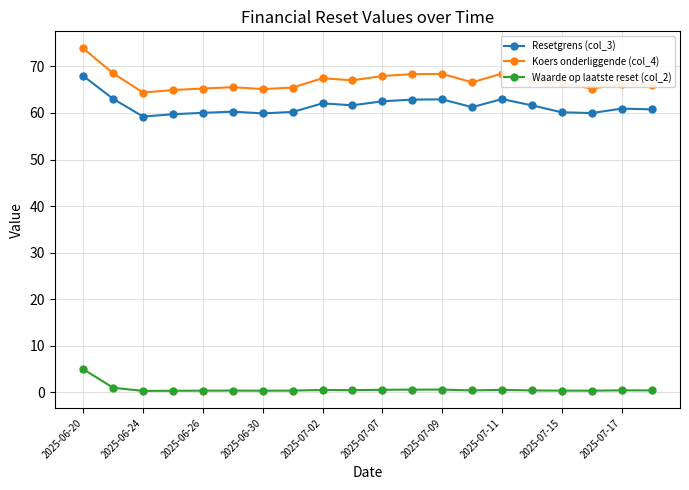

Which series has the widest spread of values?

Koers onderliggende (col_4)